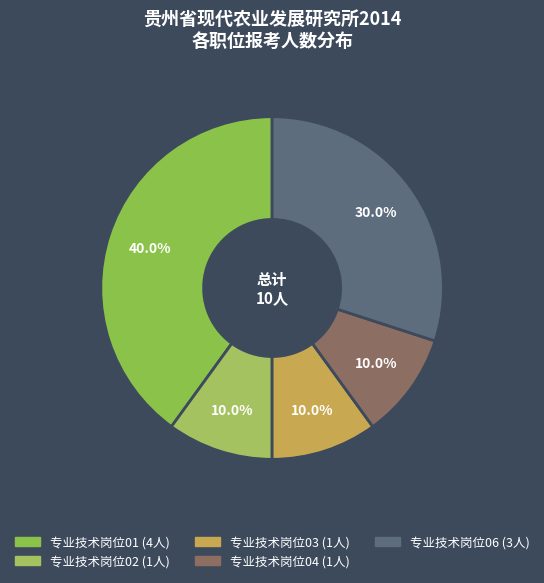

To the nearest percent, what portion does 专业技术岗位01 represent?

40%